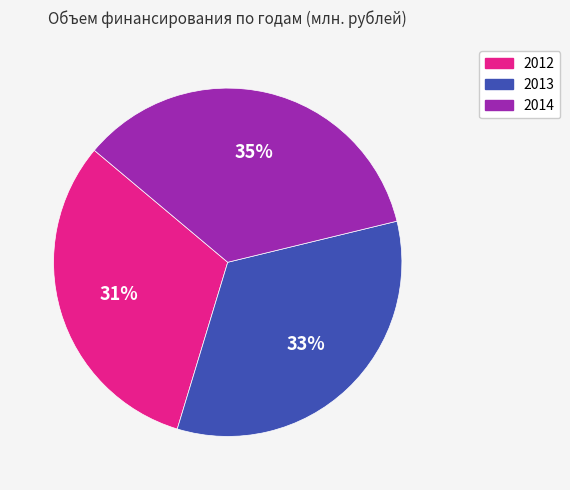

Do 2012 and 2014 together represent more than half of the pie?

Yes